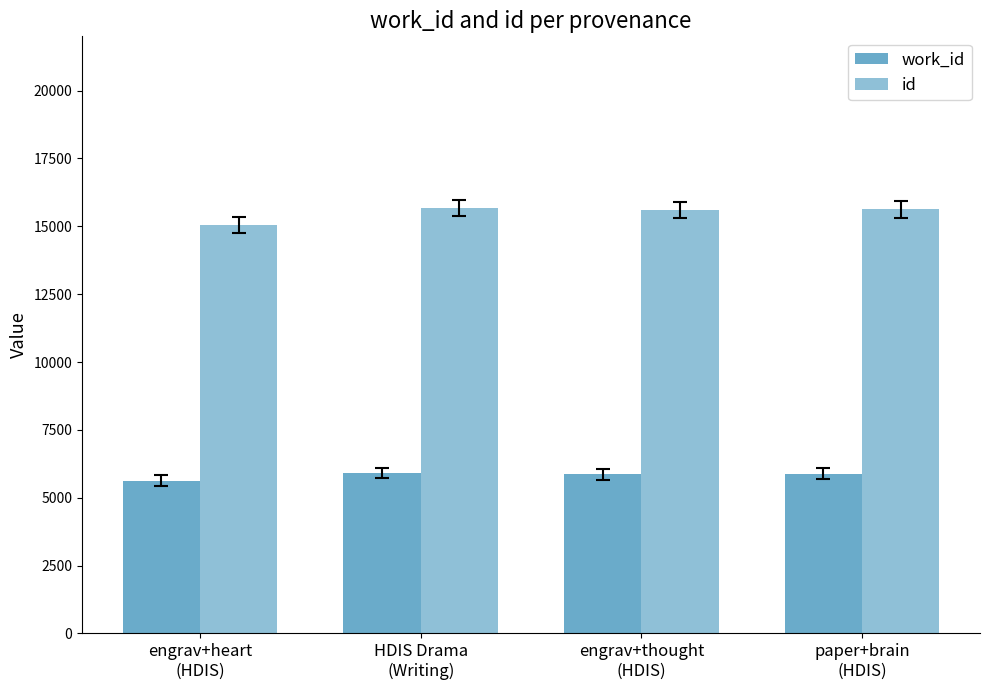

Which series changed the most between HDIS Drama
(Writing) and engrav+thought
(HDIS)?

id